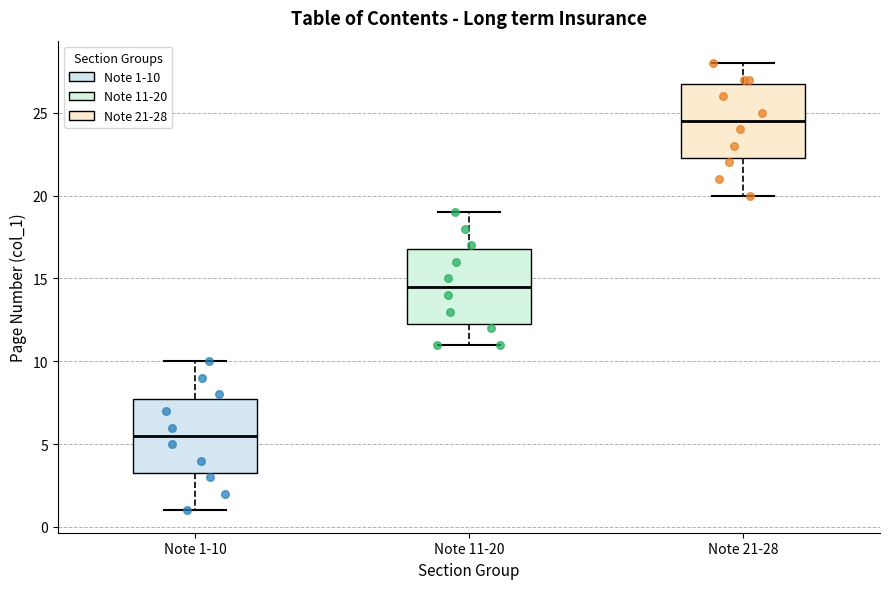

Reading left to right, read every box against the y-axis: the position of its median line, the range the box covers, and the ends of its whiskers. The values are not printed on the chart, so give them approximately, as read against the axis.

Note 1-10: median 5.5, box 3.5 to 8.0, whiskers 1.0 to 10.0
Note 11-20: median 14.5, box 12.5 to 17.0, whiskers 11.0 to 19.0
Note 21-28: median 24.5, box 22.5 to 27.0, whiskers 20.0 to 28.0